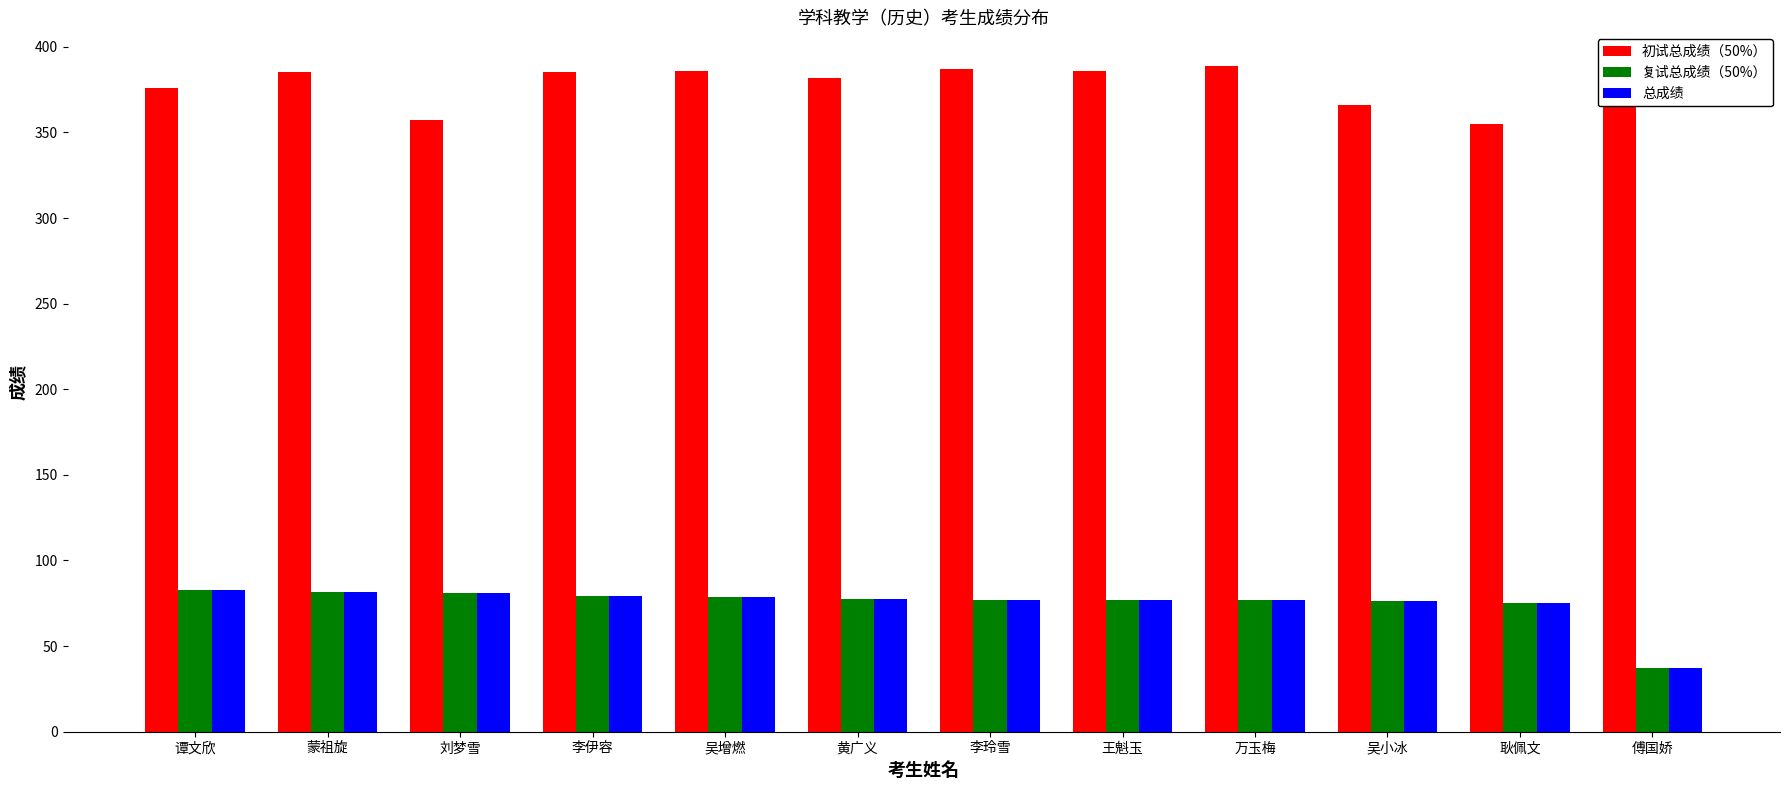

Count the number of data series in this chart.

3